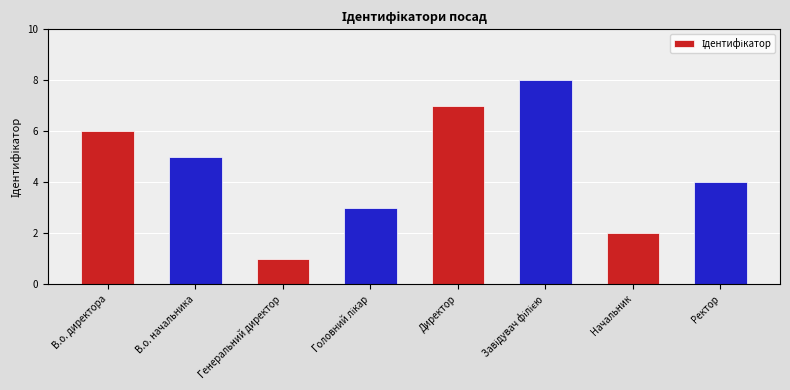

Reading left to right, what are all the values shown in this chart?

6	5	1	3	7	8	2	4